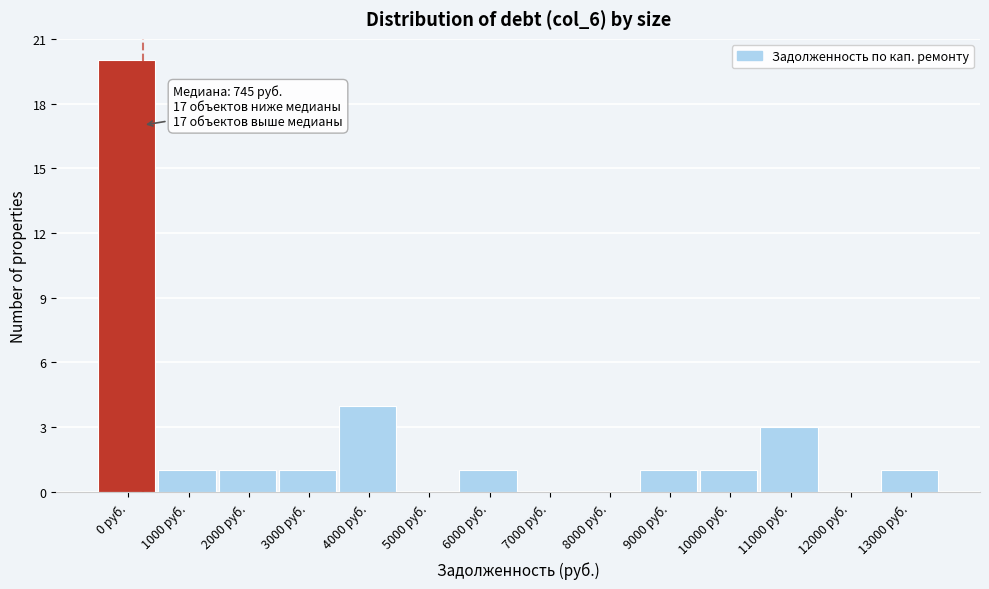

Reading left to right, list all the values displayed in this chart.

0 руб.=20	1000 руб.=1	2000 руб.=1	3000 руб.=1	4000 руб.=4	5000 руб.=0	6000 руб.=1	7000 руб.=0	8000 руб.=0	9000 руб.=1	10000 руб.=1	11000 руб.=3	12000 руб.=0	13000 руб.=1